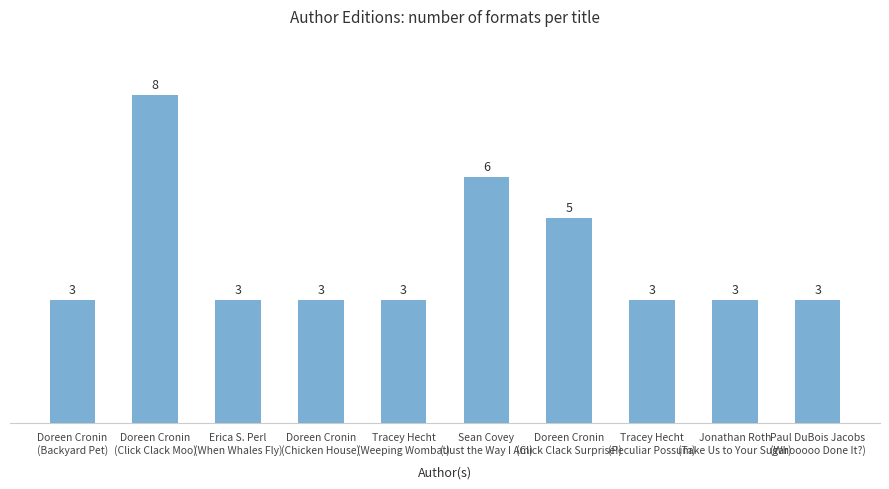

Reading left to right, extract all data points from this chart.

Doreen Cronin
(Backyard Pet)=3	Doreen Cronin
(Click Clack Moo)=8	Erica S. Perl
(When Whales Fly)=3	Doreen Cronin
(Chicken House)=3	Tracey Hecht
(Weeping Wombat)=3	Sean Covey
(Just the Way I Am)=6	Doreen Cronin
(Click Clack Surprise!)=5	Tracey Hecht
(Peculiar Possum)=3	Jonathan Roth
(Take Us to Your Sugar)=3	Paul DuBois Jacobs
(Whooooo Done It?)=3